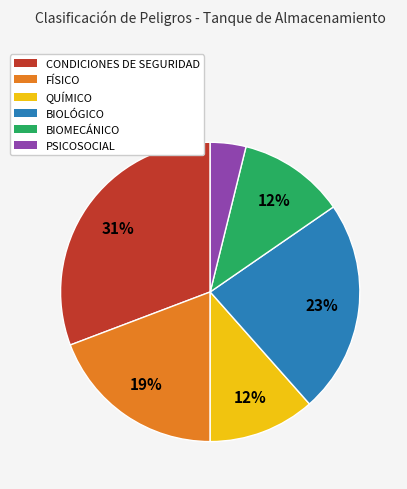

Count the number of slices in the pie.

6